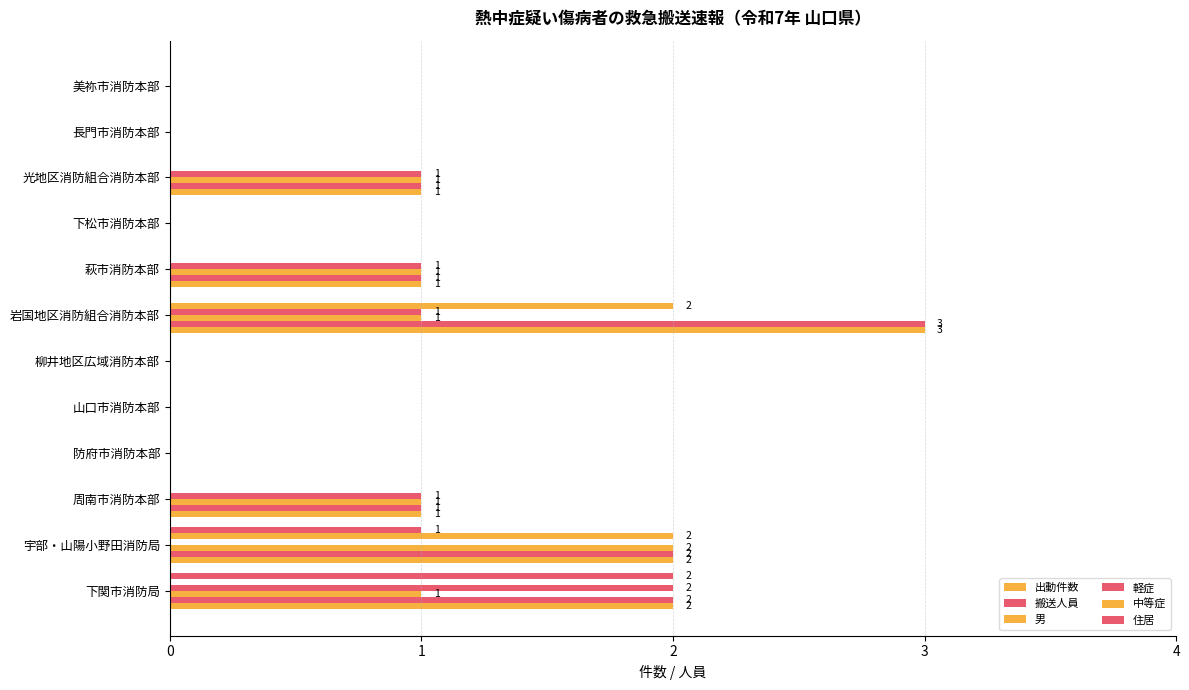

What is the sum of all 男 values?

7